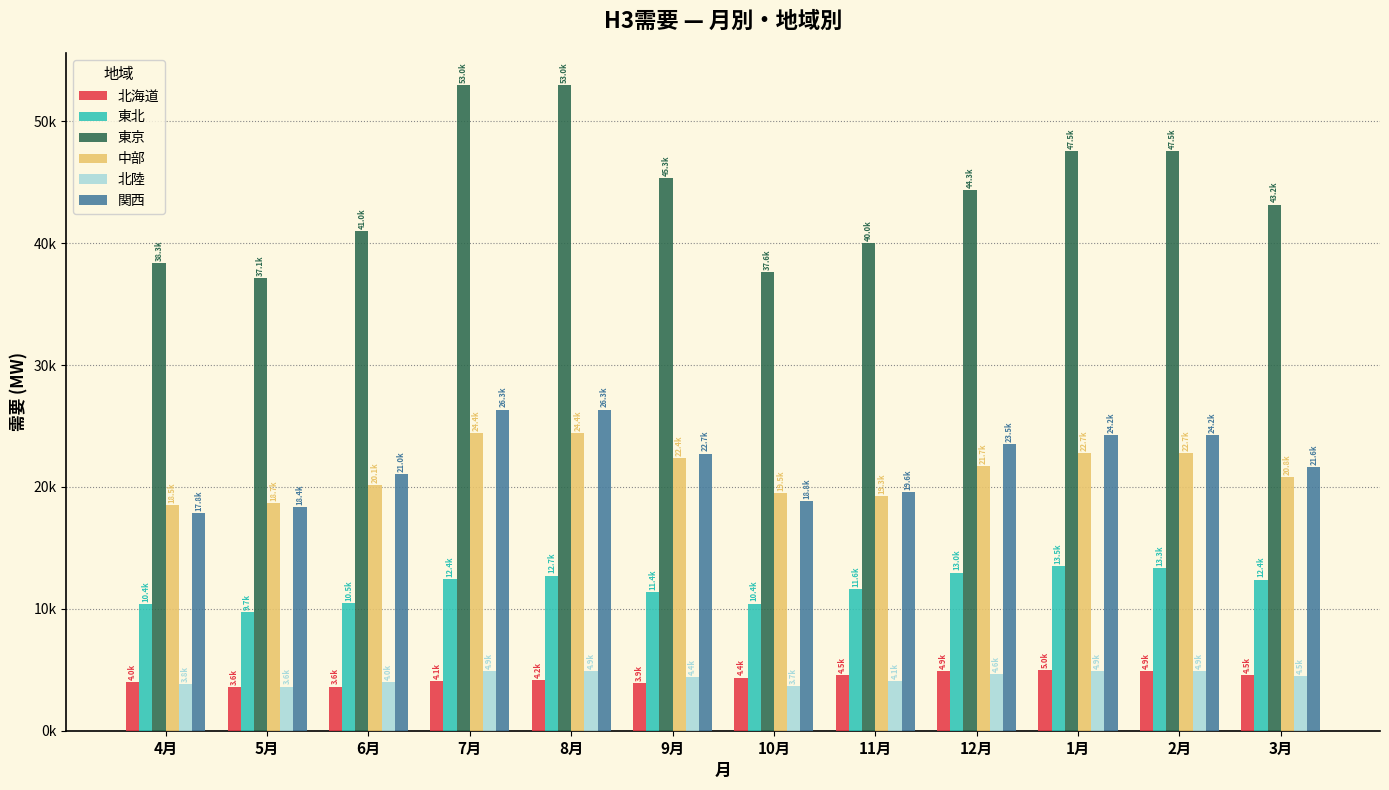

What are all the series names shown in the legend?

北海道, 東北, 東京, 中部, 北陸, 関西